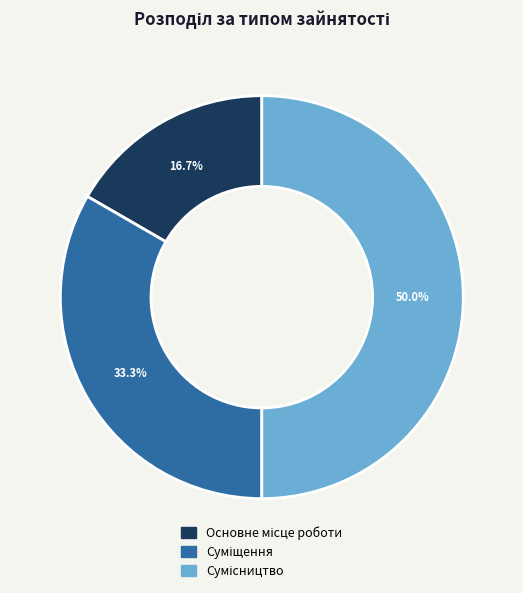

How many slices are in this pie chart?

3